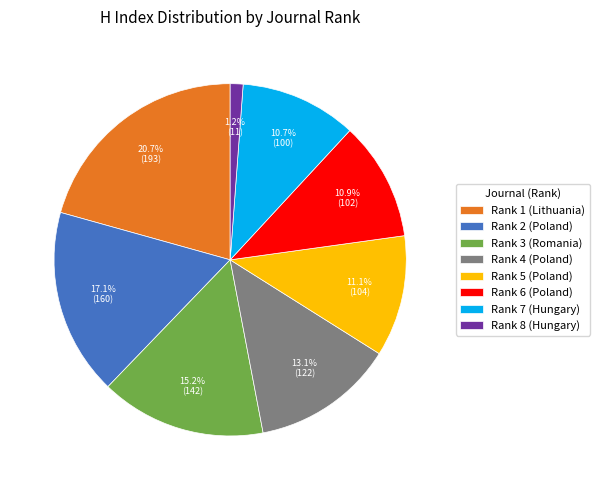

How many segments does this pie chart have?

8